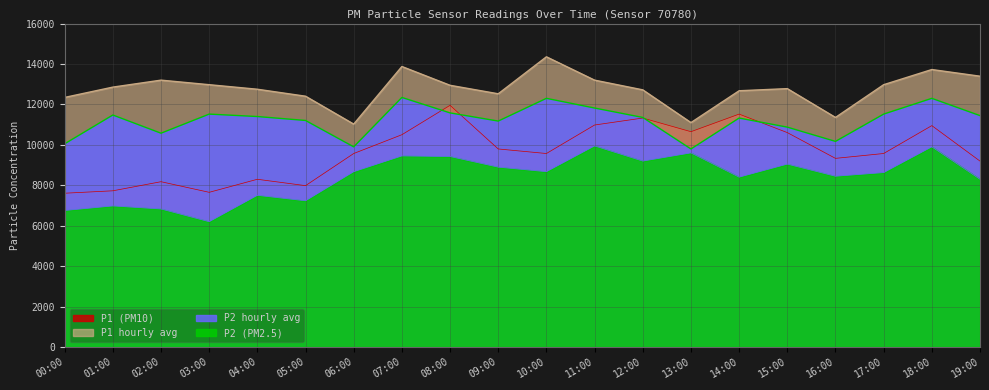

List the series in order of their overall mean, highest first.

P1 hourly avg, P2 hourly avg, P1 (PM10), P2 (PM2.5)